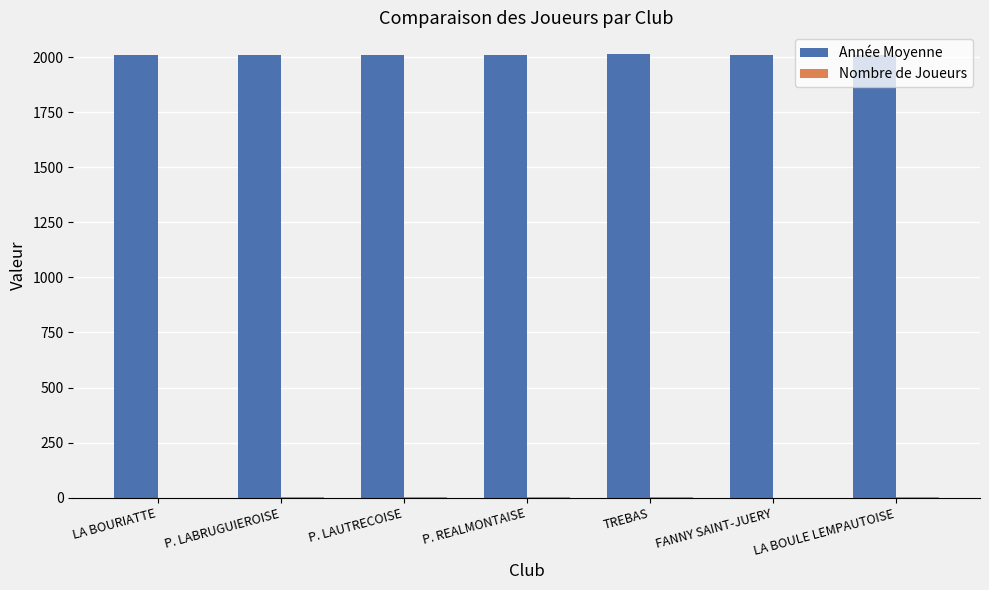

Is it true that Année Moyenne equals 2011.0 at P. LAUTRECOISE?

True